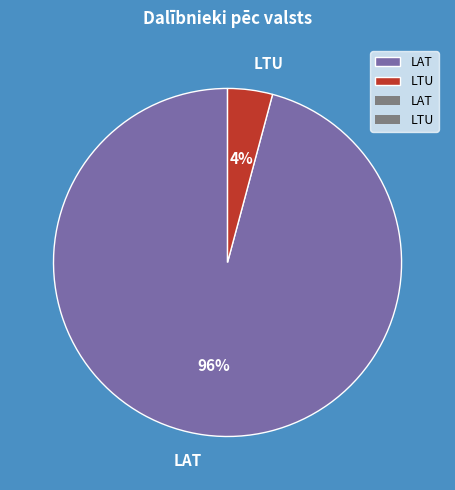

How many segments does this pie chart have?

2